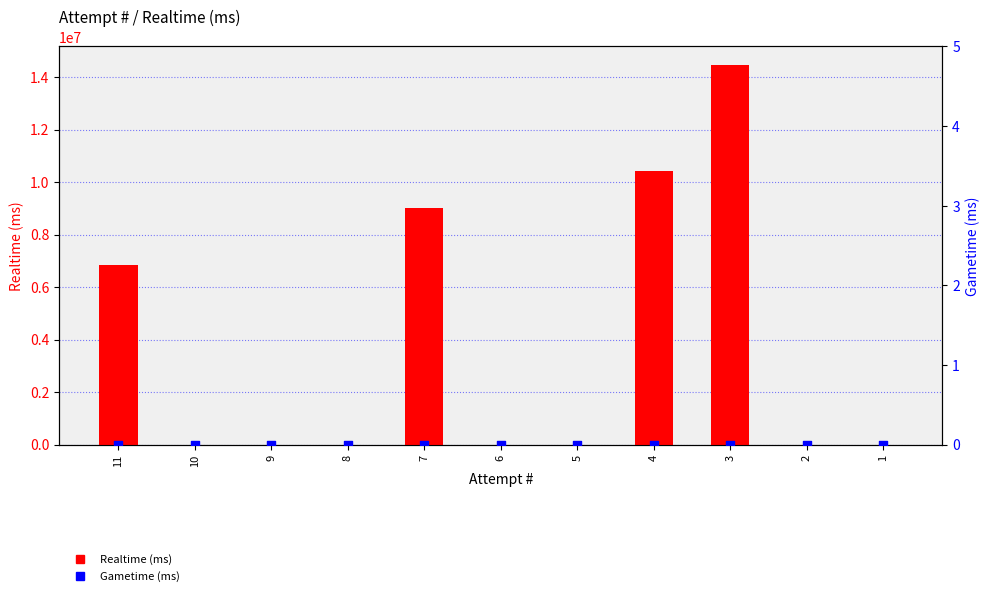

Which series contains the highest Y value?

Realtime (ms)